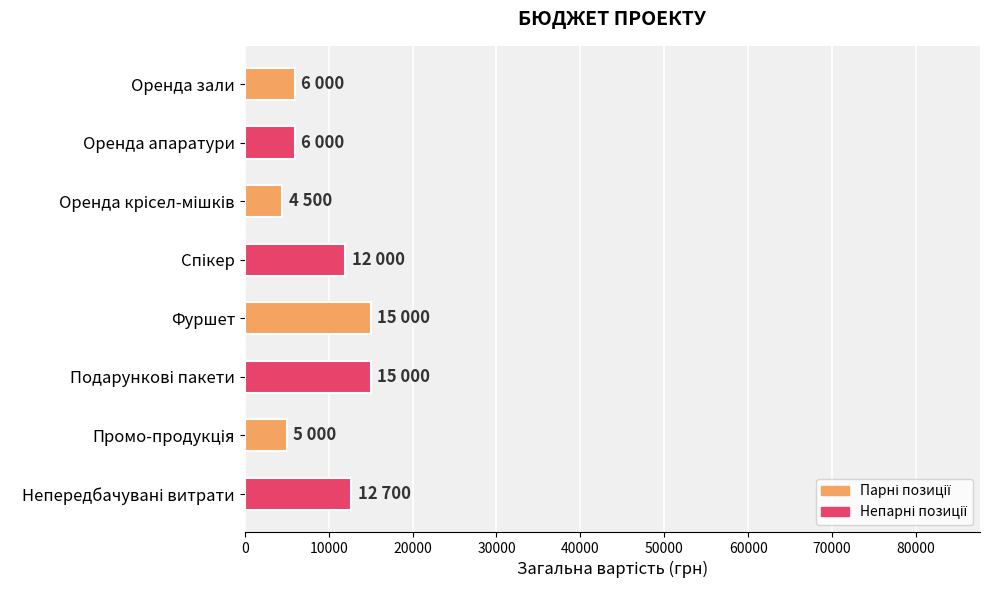

Is it true that the value at Оренда апаратури is 6000?

True